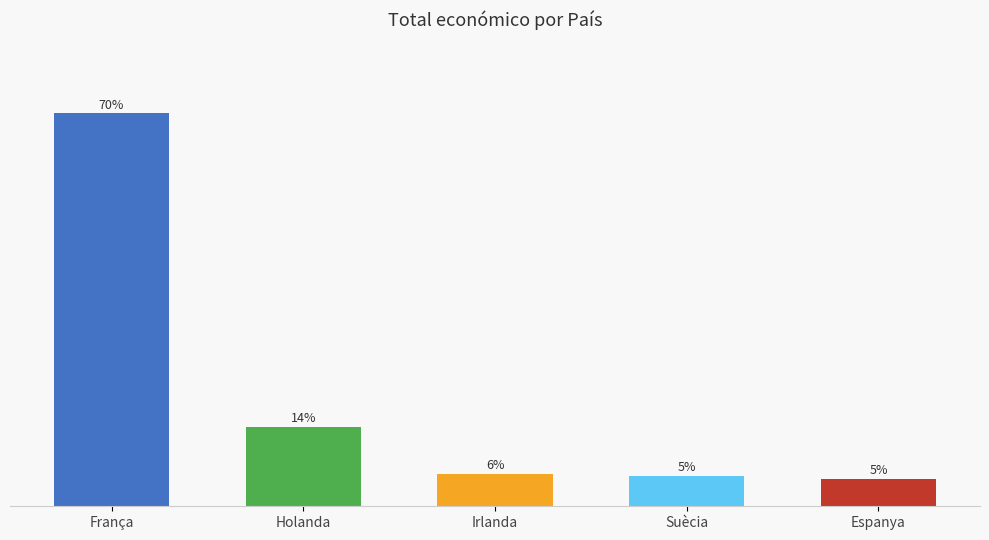

At which category does the chart reach its minimum across all series?

Espanya